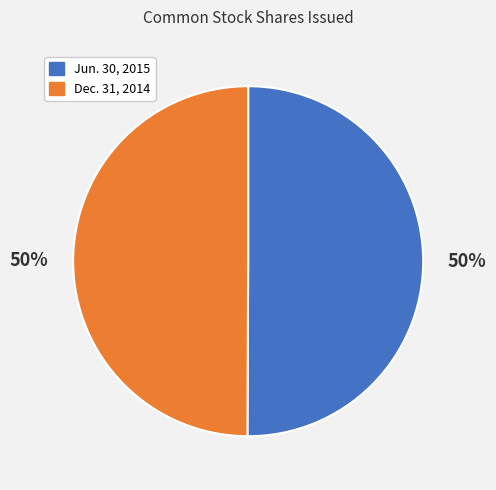

The Jun. 30, 2015 slice represents 50% of the pie. True or false?

True